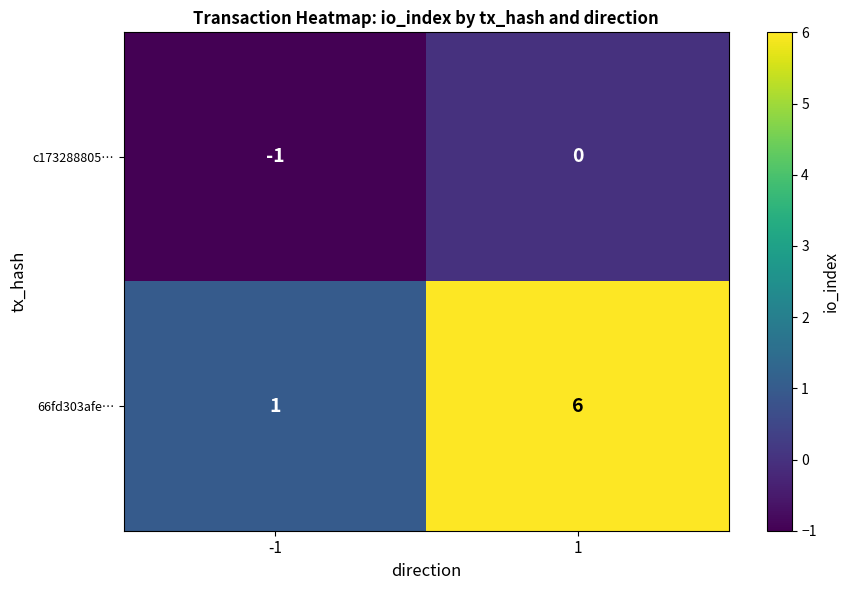

List the series in order of their peak value, lowest first.

c173288805…, 66fd303afe…